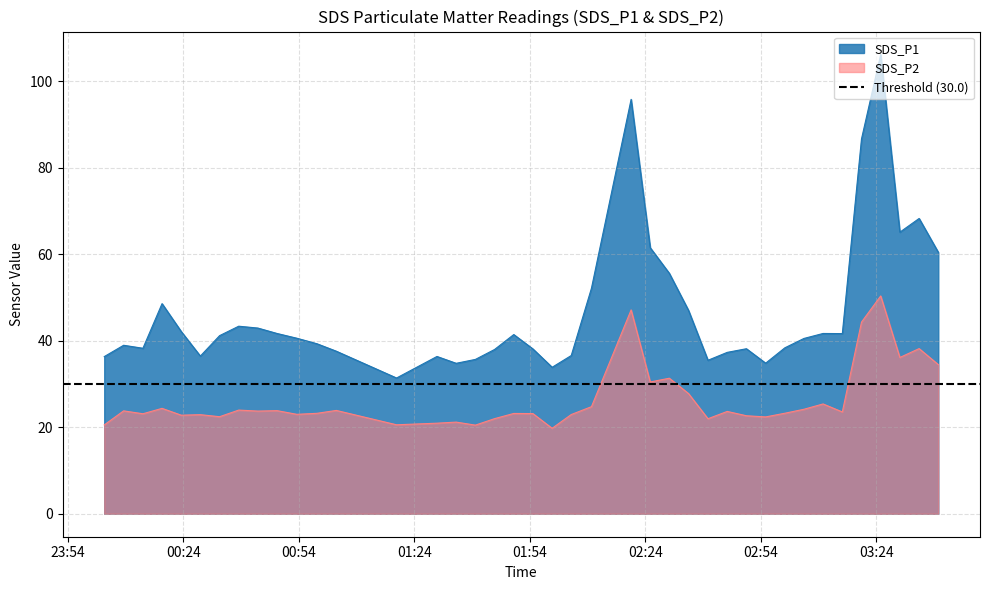

What position from the right is 2022/01/27 02:55:18?

10